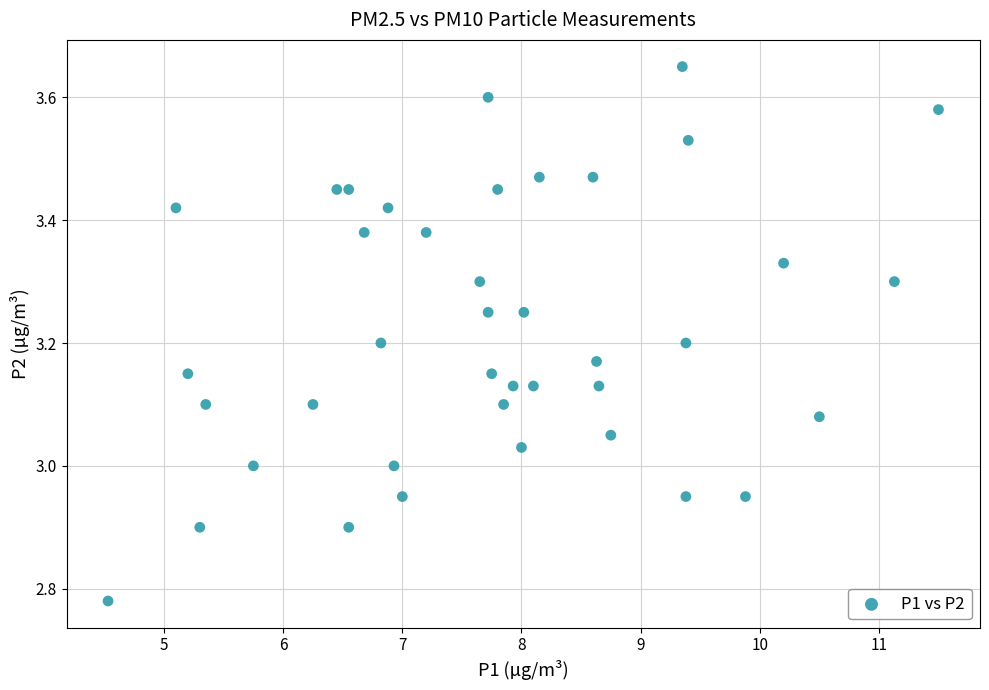

What is the range of X values (max minus min)?

7.0